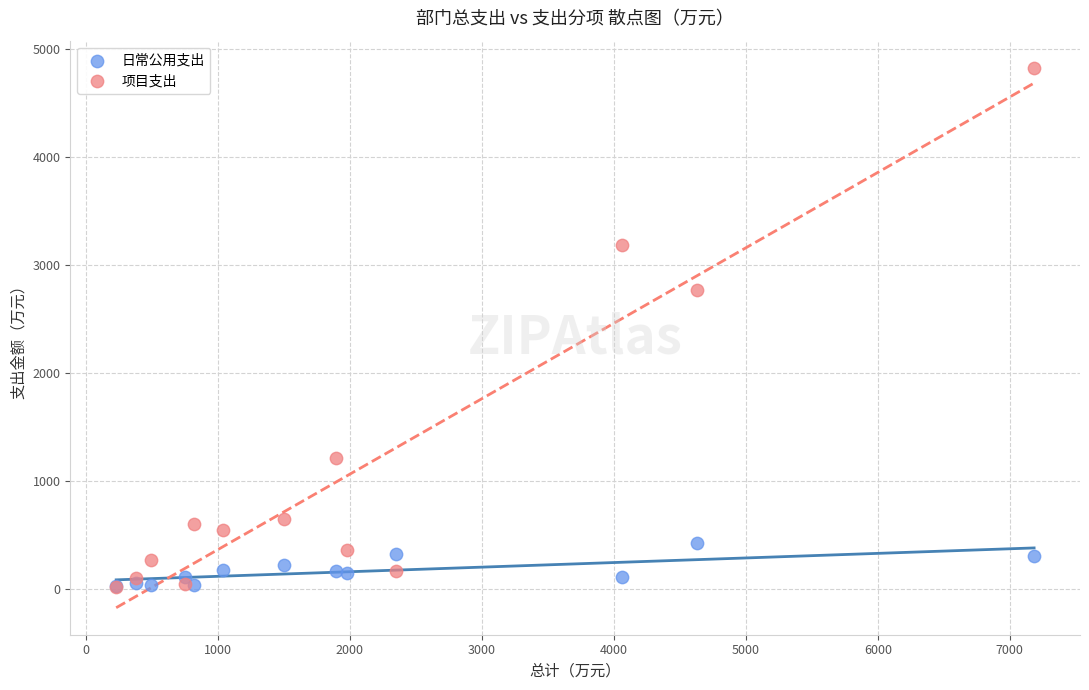

Which series has the widest spread of Y values?

项目支出